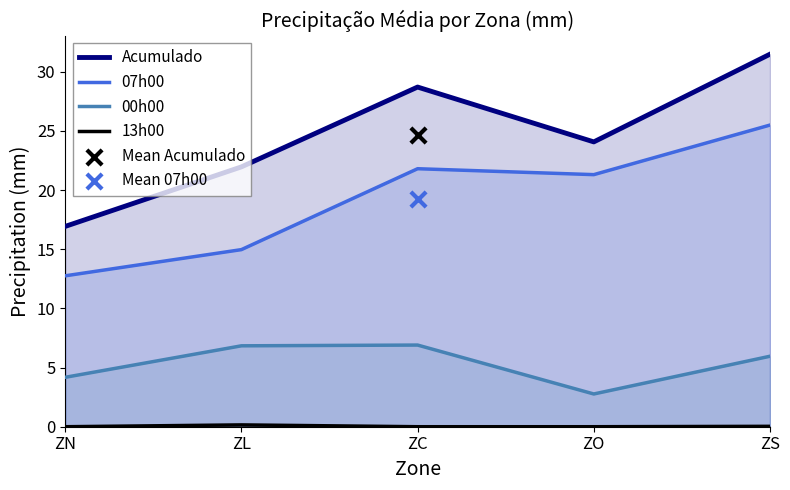

What is the total value across all series at ZN?

33.9